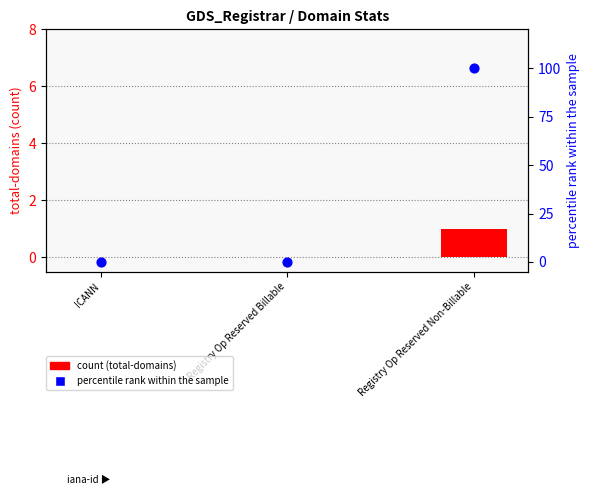

At which category is the sum across all series the highest?

Registry Op Reserved Non-Billable